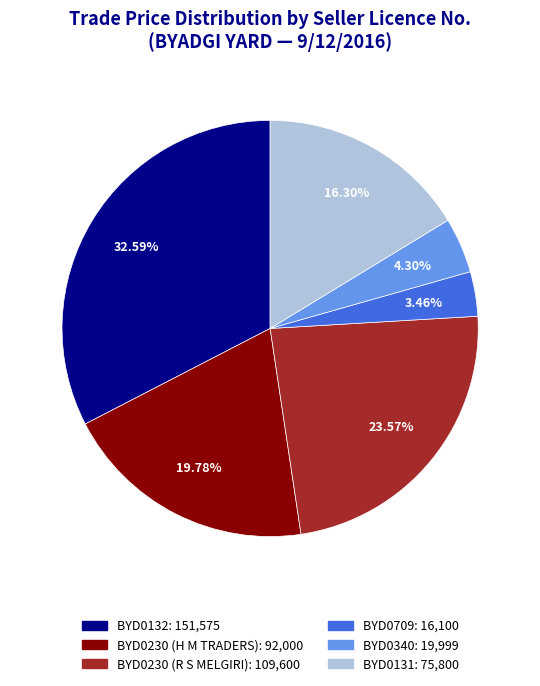

Is there any slice that represents more than half of the pie?

No